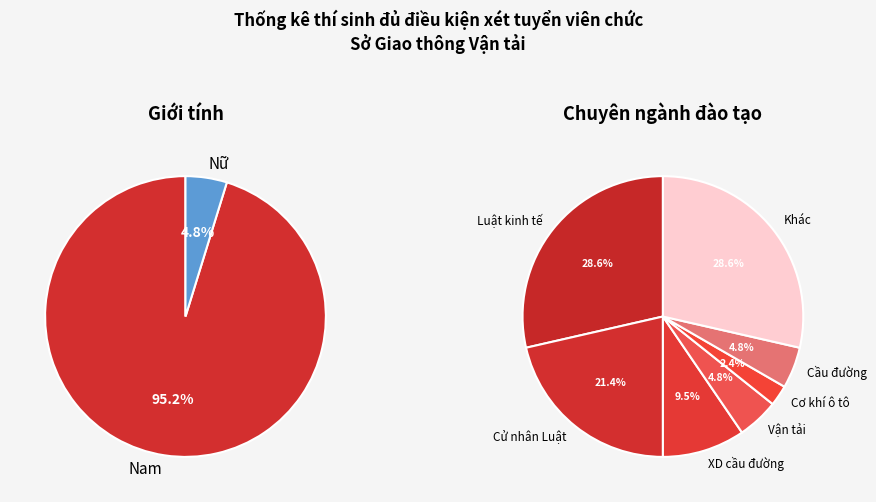

What percentage is the Cơ khí ô tô slice, to the nearest percent?

2%